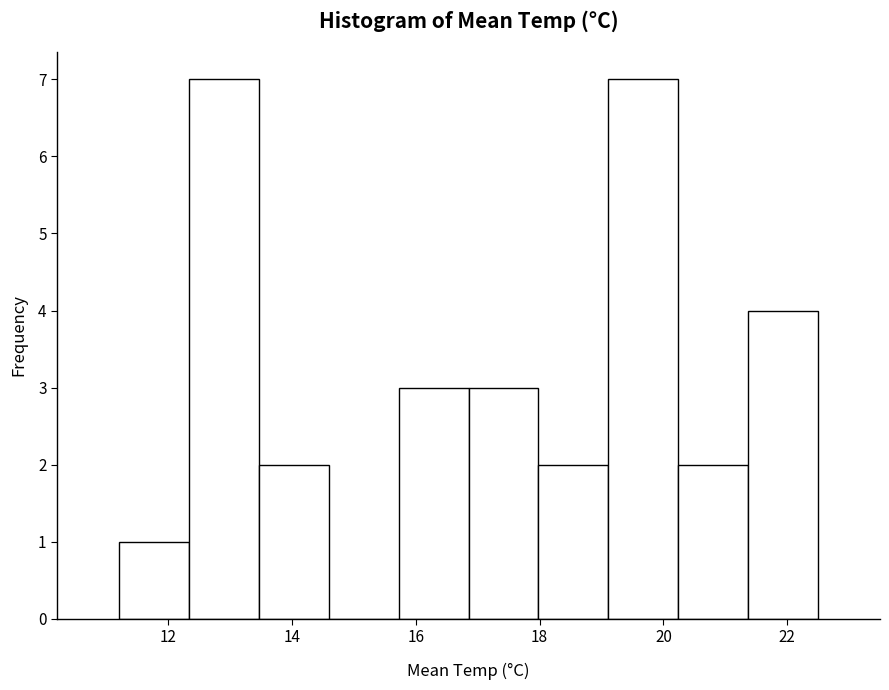

Reading left to right, list every bar in this chart as the range it spans on the x-axis followed by its height. Neither the bar edges nor the heights are printed on the chart, so give them approximately, as read against the axes.

11.2 to 12.4: 1
12.4 to 13.4: 7
13.4 to 14.6: 2
14.6 to 15.8: 0
15.8 to 16.8: 3
16.8 to 18.0: 3
18.0 to 19.2: 2
19.2 to 20.2: 7
20.2 to 21.4: 2
21.4 to 22.6: 4